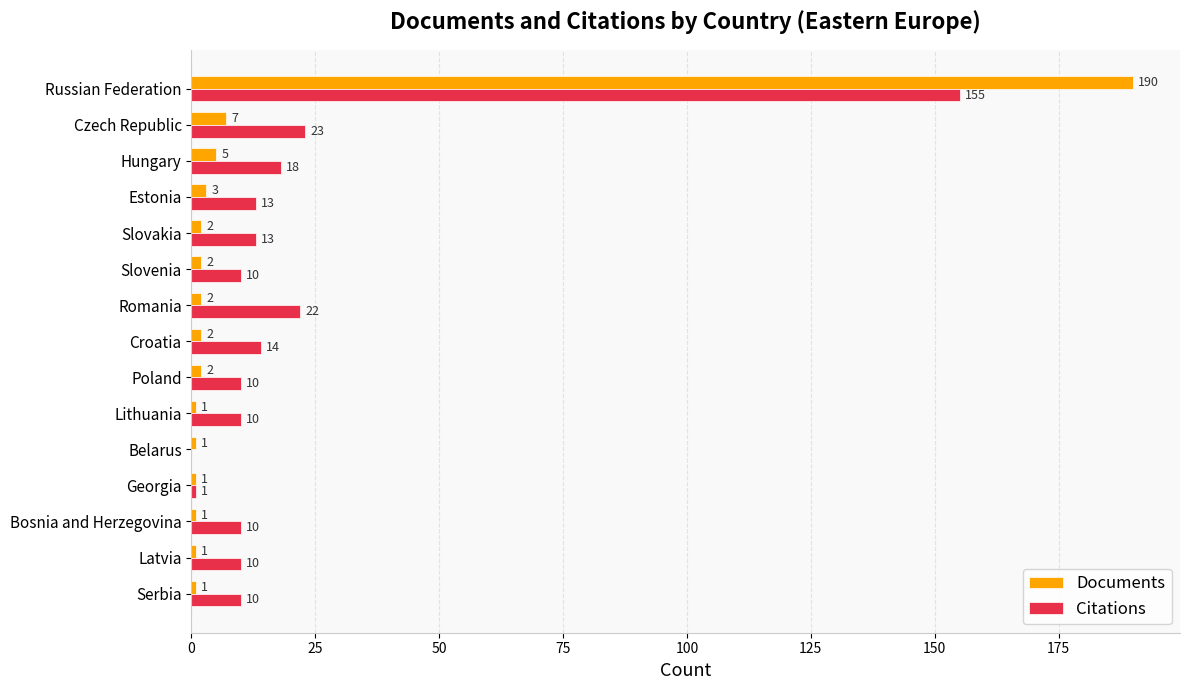

Which series has the largest range (max minus min)?

Documents